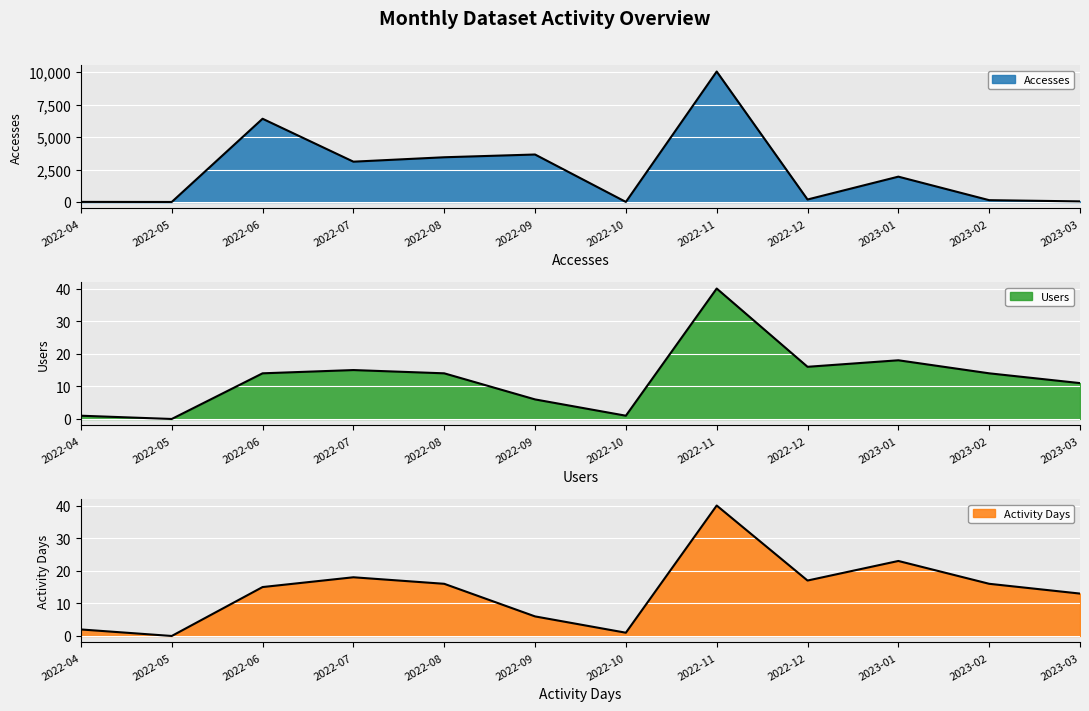

What is the label of the 6th point from the right?

2022-10